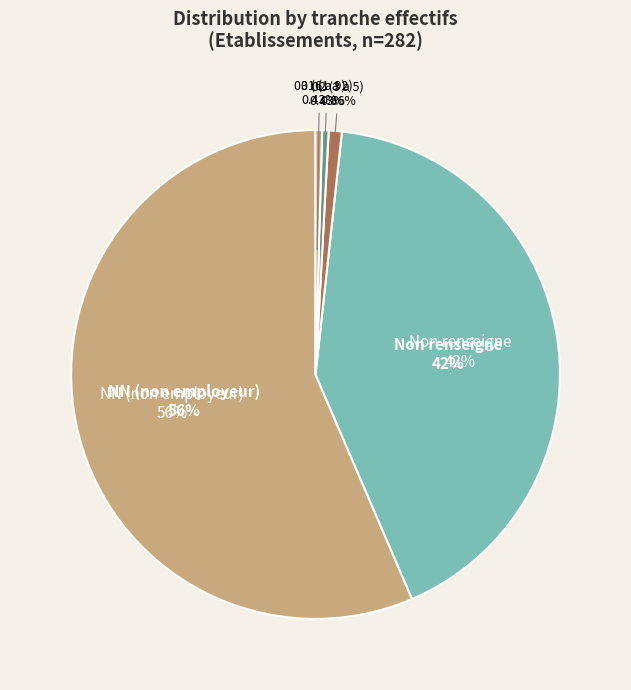

What percentage is the NN slice, to the nearest percent?

56%